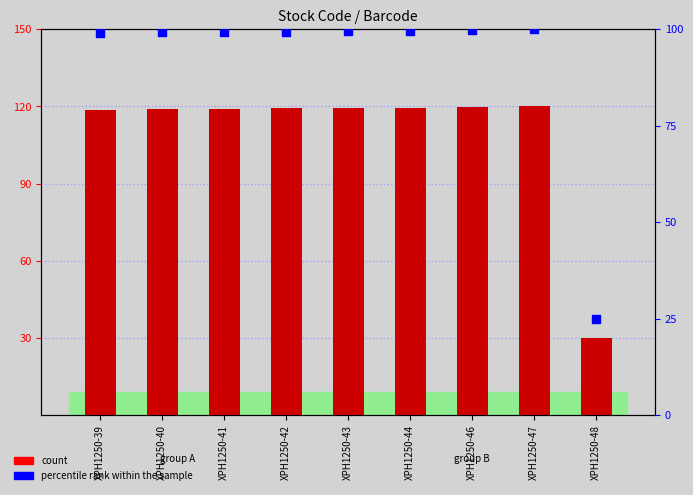

At how many categories does at least one series exceed 68?

8